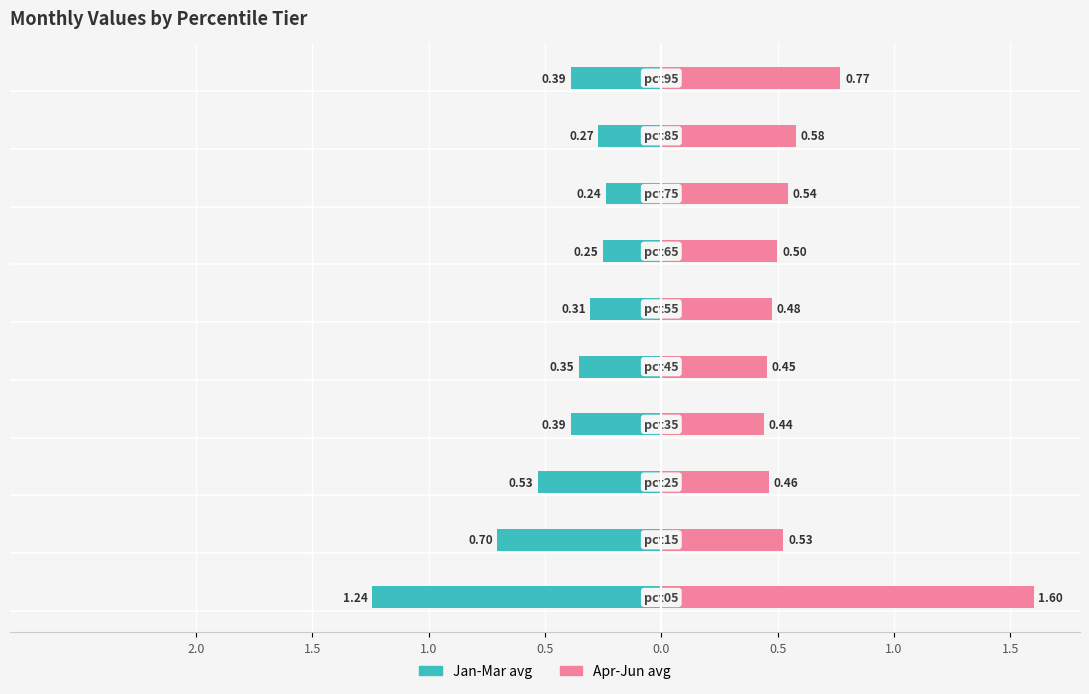

Which series has the widest spread of values?

Apr-Jun avg